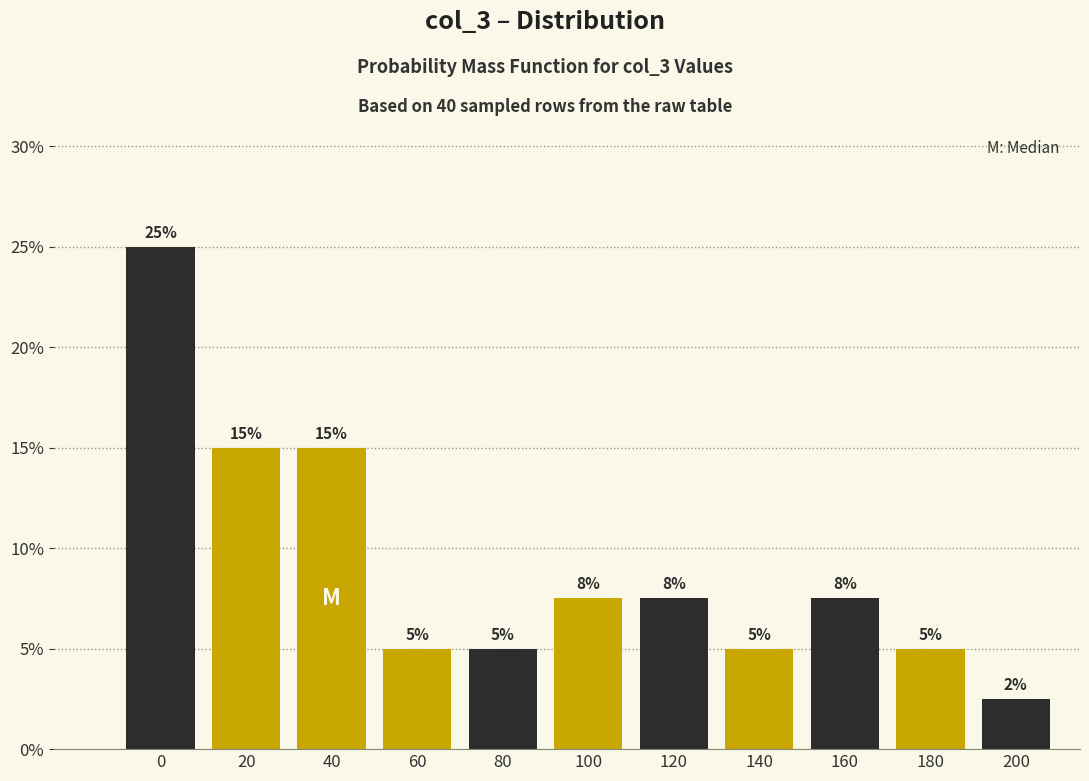

What is the smallest value displayed?

2.5